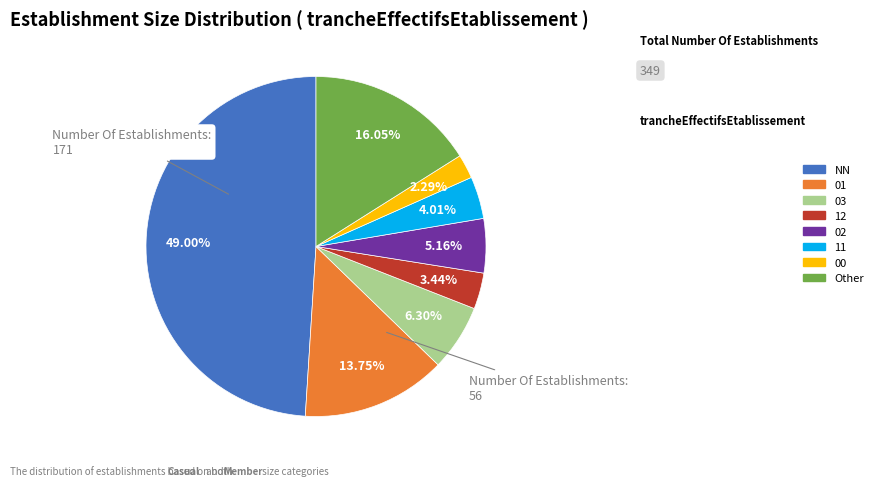

Between 02 and 03, which is larger?

03